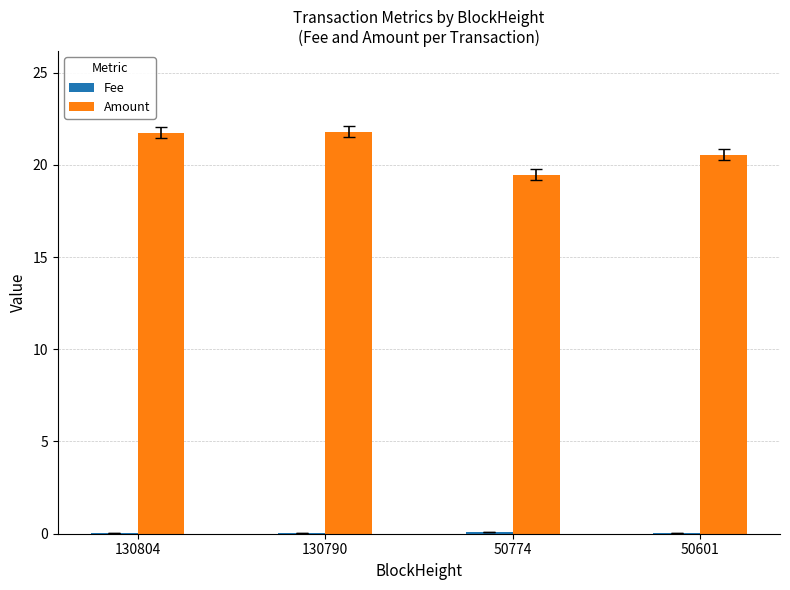

What is the maximum value shown in the chart?

21.8